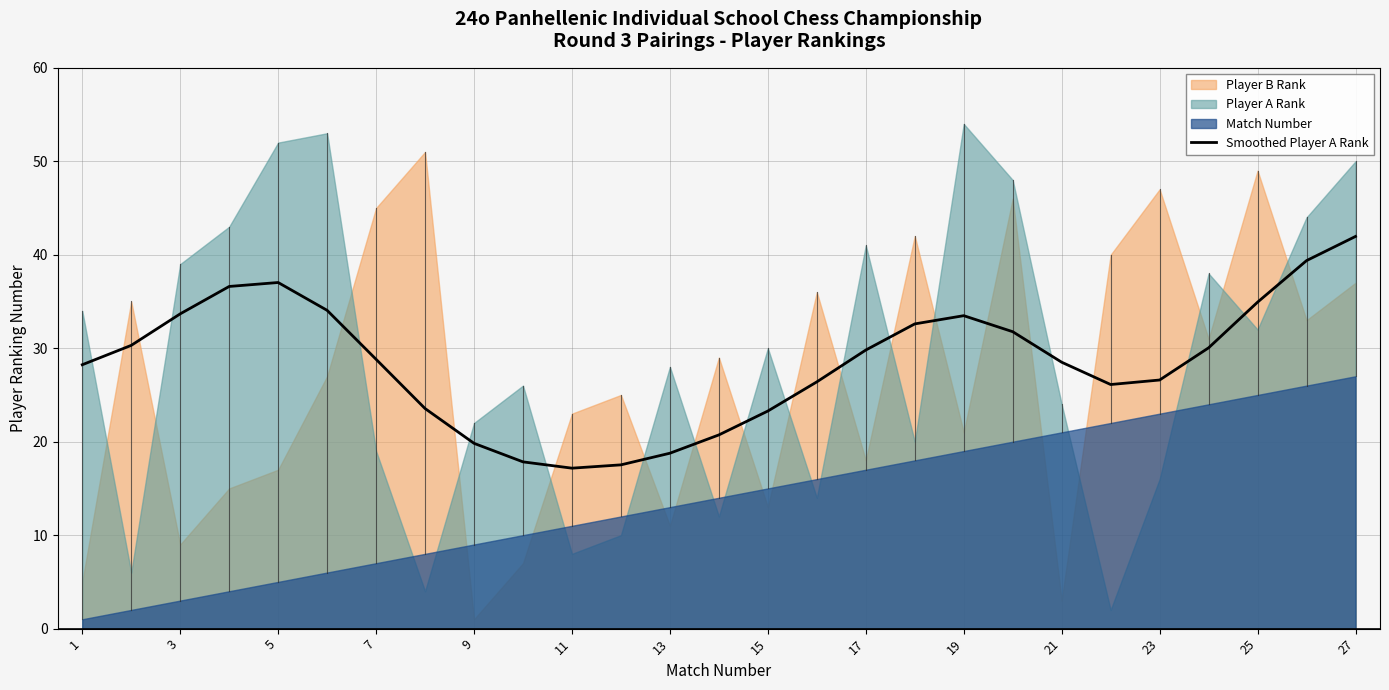

Is it true that Smoothed Player A Rank equals 26.6 at 23?

True